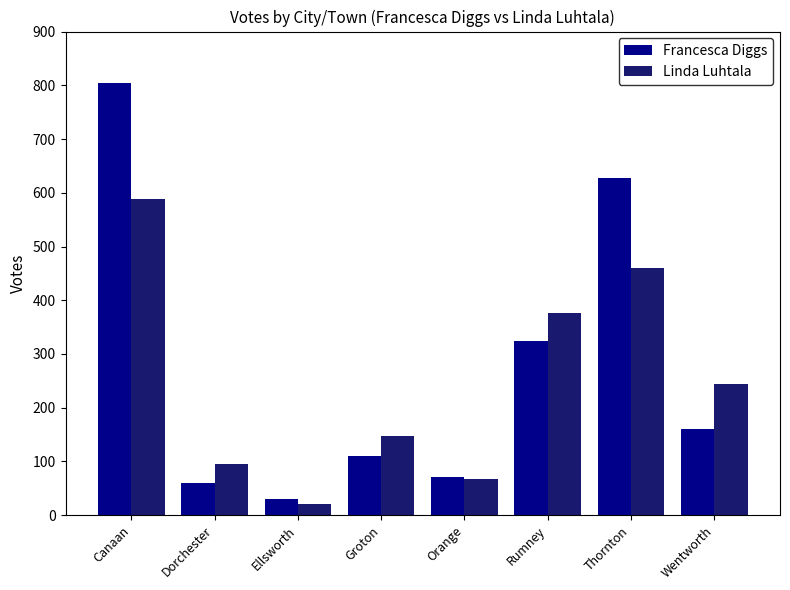

What is the difference between the Francesca Diggs values at Wentworth and Dorchester?

100